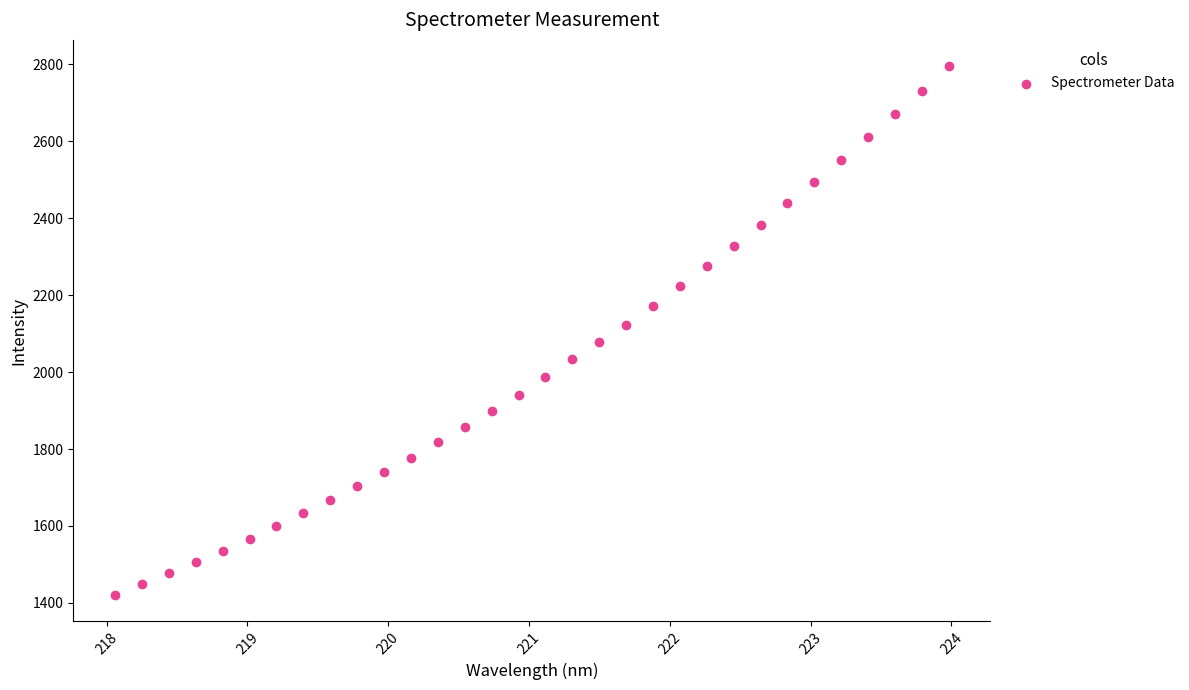

What is the range of X values (max minus min)?

5.9